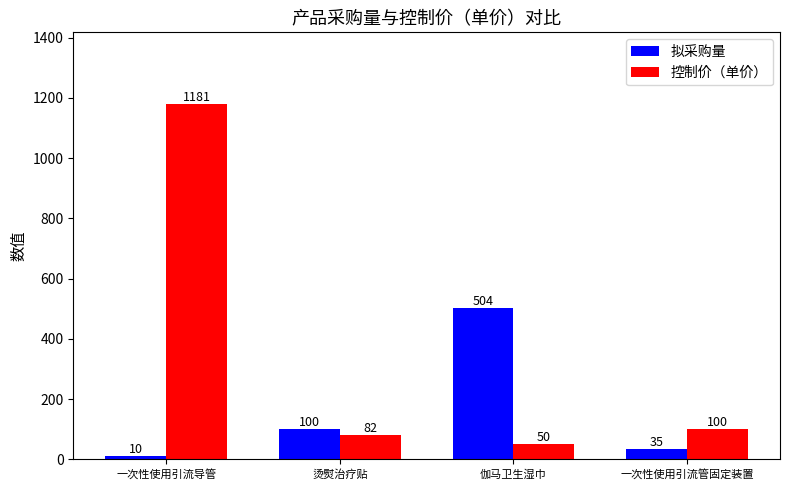

At which category is the sum across all series the highest?

一次性使用引流导管